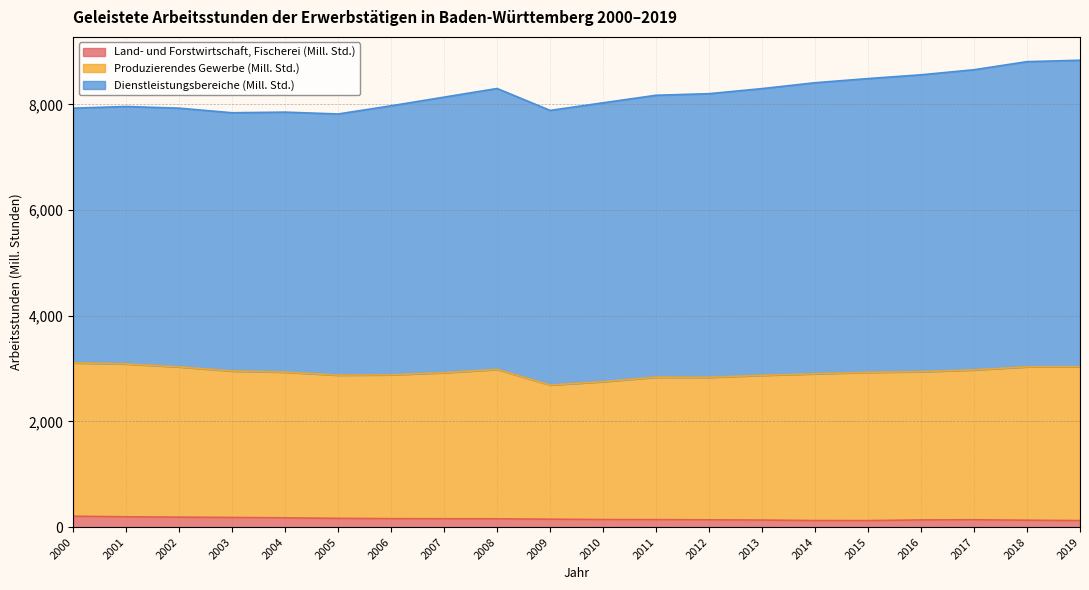

How many data points does each series have?

20